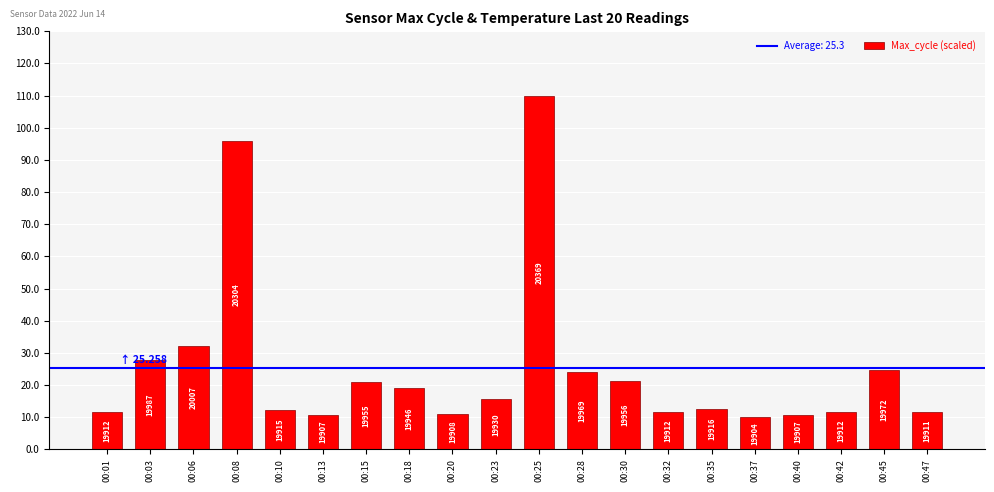

Rank the categories by value from highest to lowest.

00:25, 00:08, 00:06, 00:03, 00:45, 00:28, 00:30, 00:15, 00:18, 00:23, 00:35, 00:10, 00:01, 00:32, 00:42, 00:47, 00:20, 00:13, 00:40, 00:37